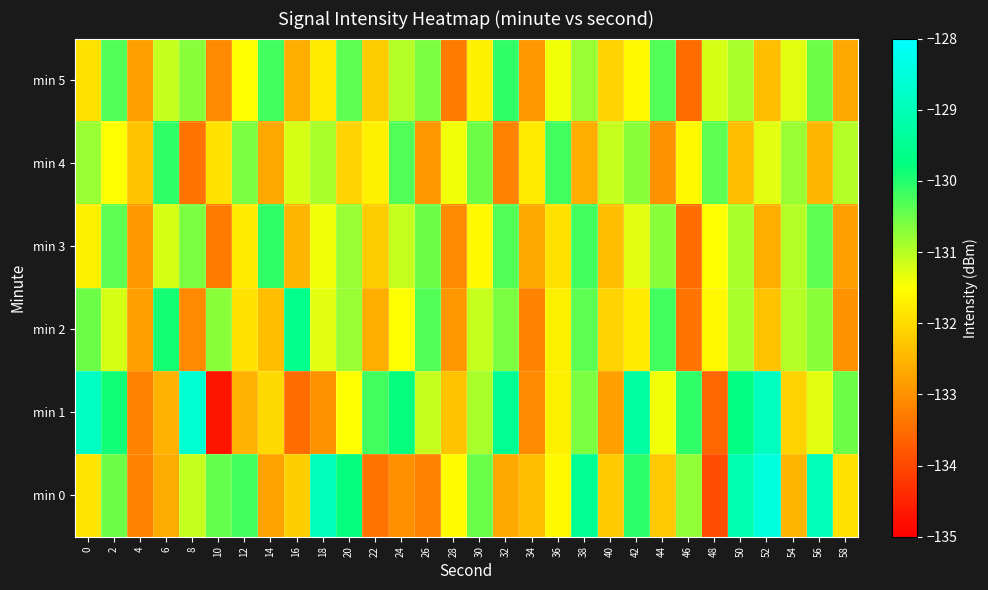

Reading left to right, what are all the values shown in this chart?

min 0: 0=-131.8	2=-130.5	4=-133.2	6=-132.6	8=-131.1	10=-130.4	12=-130.2	14=-132.8	16=-132.2	18=-128.9	20=-129.8	22=-133.4	24=-133.0	26=-133.2	28=-131.5	30=-130.5	32=-132.7	34=-132.4	36=-131.6	38=-129.5	40=-132.2	42=-130.1	44=-132.3	46=-130.7	48=-133.9	50=-129.1	52=-128.5	54=-132.5	56=-129.0	58=-131.9
min 1: 0=-128.8	2=-129.9	4=-133.2	6=-132.6	8=-128.6	10=-134.7	12=-132.6	14=-132.0	16=-133.5	18=-133.0	20=-131.5	22=-130.2	24=-129.8	26=-131.1	28=-132.3	30=-130.9	32=-129.5	34=-133.1	36=-131.7	38=-130.6	40=-132.8	42=-129.3	44=-131.4	46=-130.1	48=-133.6	50=-129.7	52=-128.9	54=-132.1	56=-131.3	58=-130.5
min 2: 0=-130.5	2=-131.2	4=-132.8	6=-129.9	8=-133.1	10=-130.7	12=-131.9	14=-132.4	16=-129.6	18=-131.3	20=-130.8	22=-132.6	24=-131.5	26=-130.3	28=-132.9	30=-131.1	32=-130.6	34=-133.2	36=-131.7	38=-130.4	40=-132.1	42=-131.8	44=-130.2	46=-133.4	48=-131.6	50=-130.9	52=-132.3	54=-131.0	56=-130.7	58=-133.0
min 3: 0=-131.7	2=-130.4	4=-132.9	6=-131.2	8=-130.6	10=-133.3	12=-131.8	14=-130.1	16=-132.5	18=-131.4	20=-130.8	22=-132.2	24=-131.1	26=-130.5	28=-133.1	30=-131.6	32=-130.3	34=-132.7	36=-131.9	38=-130.2	40=-132.4	42=-131.3	44=-130.7	46=-133.5	48=-131.5	50=-130.9	52=-132.6	54=-131.0	56=-130.4	58=-132.8
min 4: 0=-130.8	2=-131.5	4=-132.3	6=-130.1	8=-133.4	10=-131.9	12=-130.6	14=-132.7	16=-131.2	18=-130.9	20=-132.1	22=-131.7	24=-130.3	26=-132.9	28=-131.4	30=-130.5	32=-133.2	34=-131.8	36=-130.2	38=-132.6	40=-131.1	42=-130.7	44=-133.0	46=-131.6	48=-130.4	50=-132.4	52=-131.3	54=-130.8	56=-132.5	58=-131.0
min 5: 0=-131.9	2=-130.3	4=-132.8	6=-131.1	8=-130.7	10=-133.1	12=-131.5	14=-130.2	16=-132.6	18=-131.8	20=-130.4	22=-132.2	24=-131.0	26=-130.6	28=-133.3	30=-131.7	32=-130.1	34=-132.9	36=-131.4	38=-130.8	40=-132.1	42=-131.6	44=-130.3	46=-133.5	48=-131.2	50=-130.9	52=-132.4	54=-131.3	56=-130.5	58=-132.7